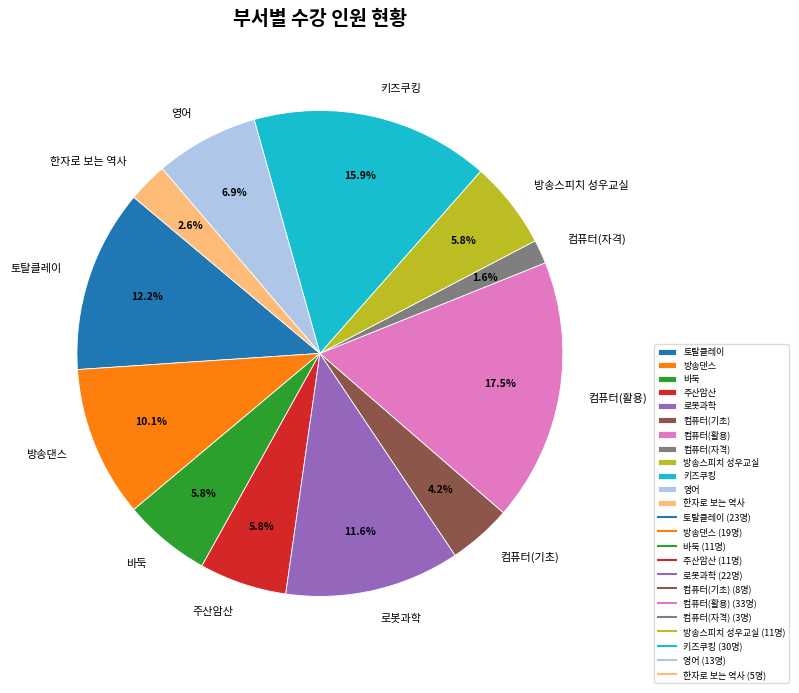

Is 바둑 the majority of the pie?

No